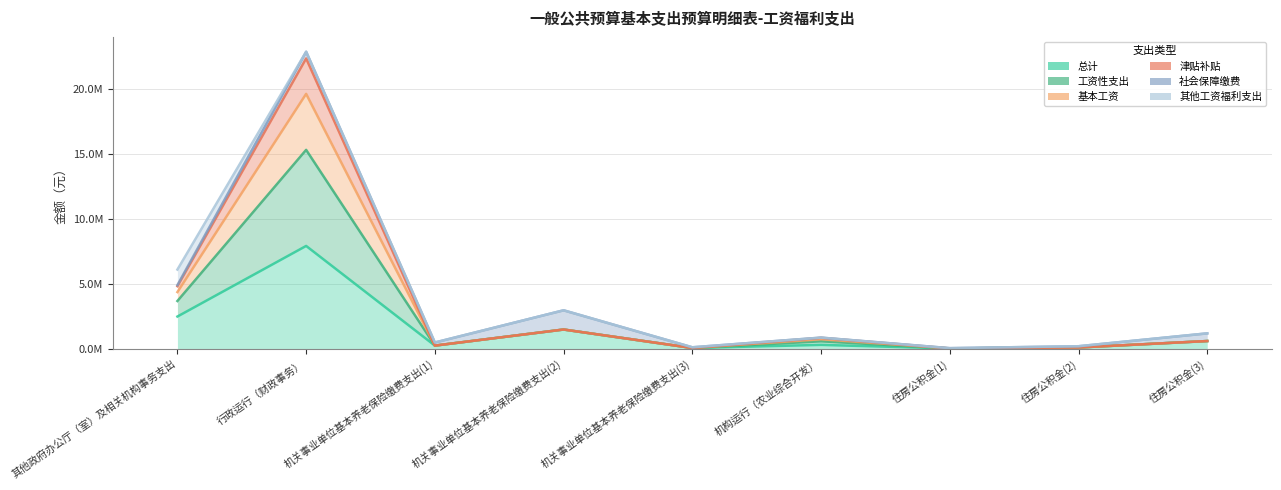

The value of 津贴补贴 at 机关事业单位基本养老保险缴费支出(3) is 55322.4. True or false?

True